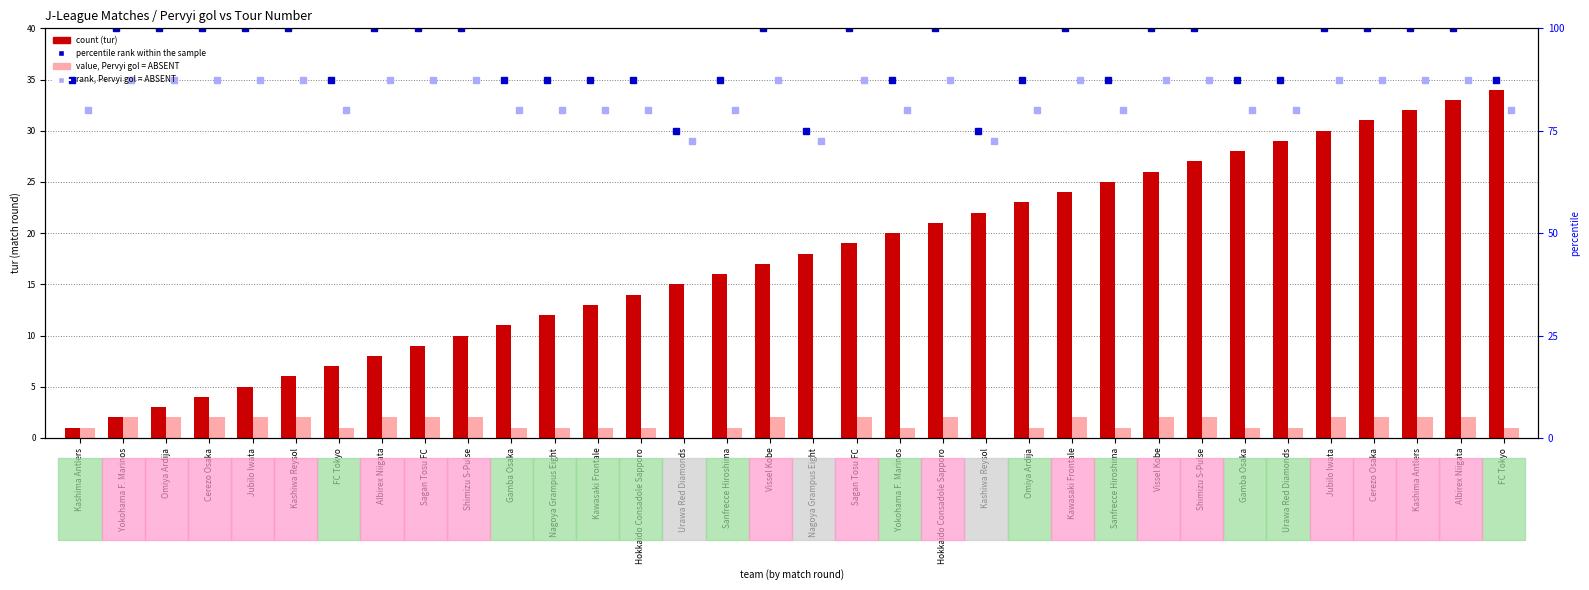

How many values in the value, Pervyi gol = ABSENT series are below 2?

16